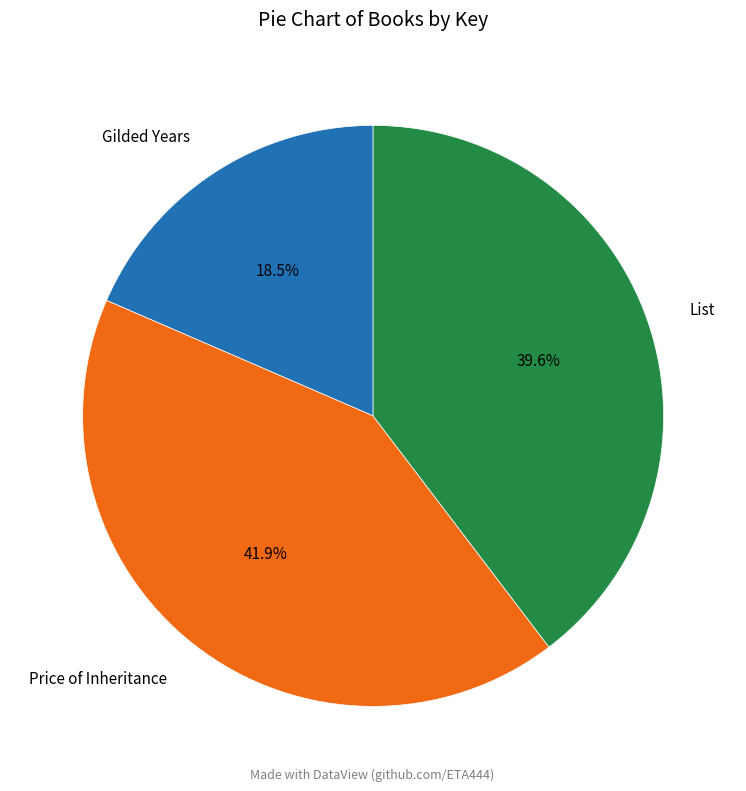

Approximately how many times larger is the value at Gilded Years compared to List?

0.5